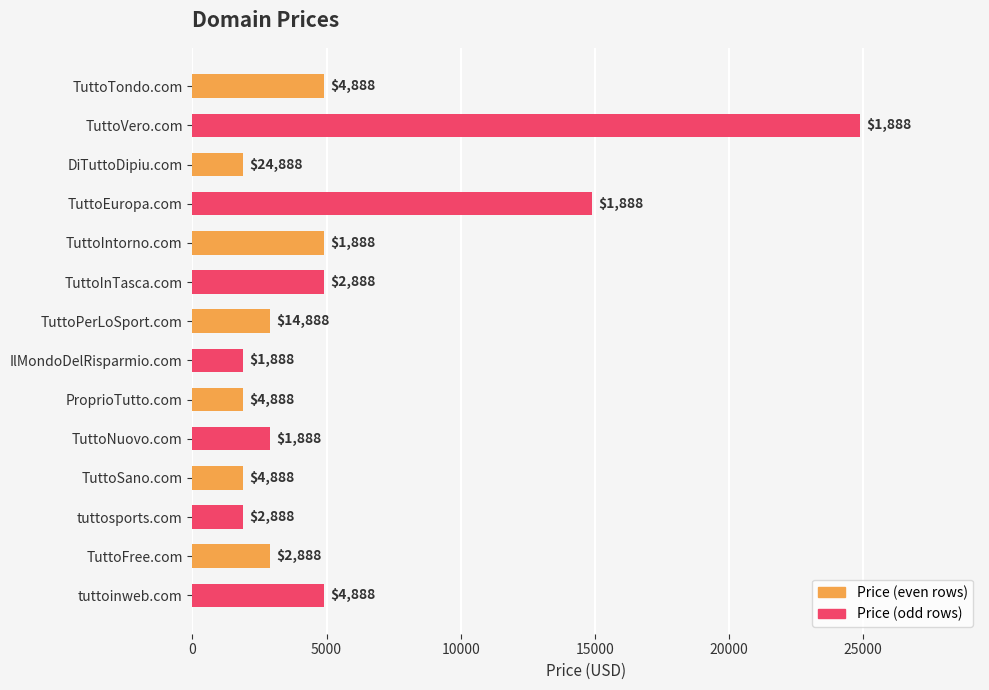

List the series in order of their peak value, lowest first.

Price (even rows), Price (odd rows)